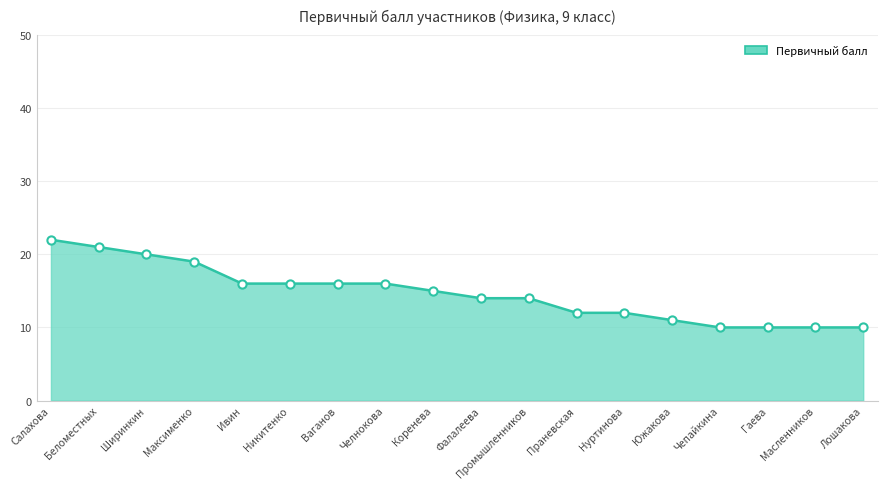

Which has a higher value, Гаева or Ширинкин?

Ширинкин